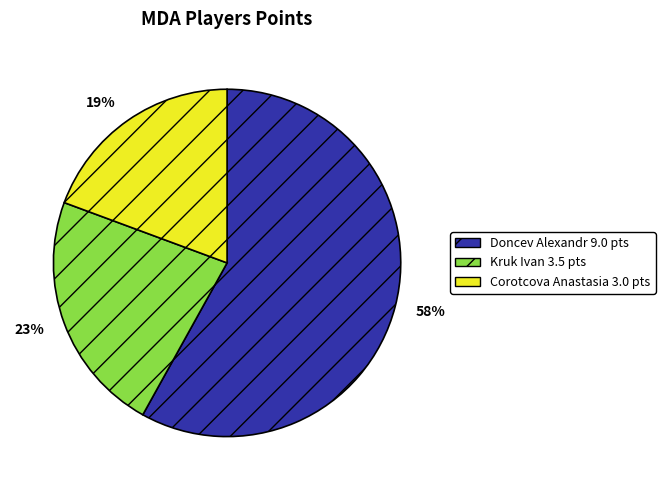

Combined, do Corotcova Anastasia 3.0 pts and Kruk Ivan 3.5 pts account for over 50%?

No